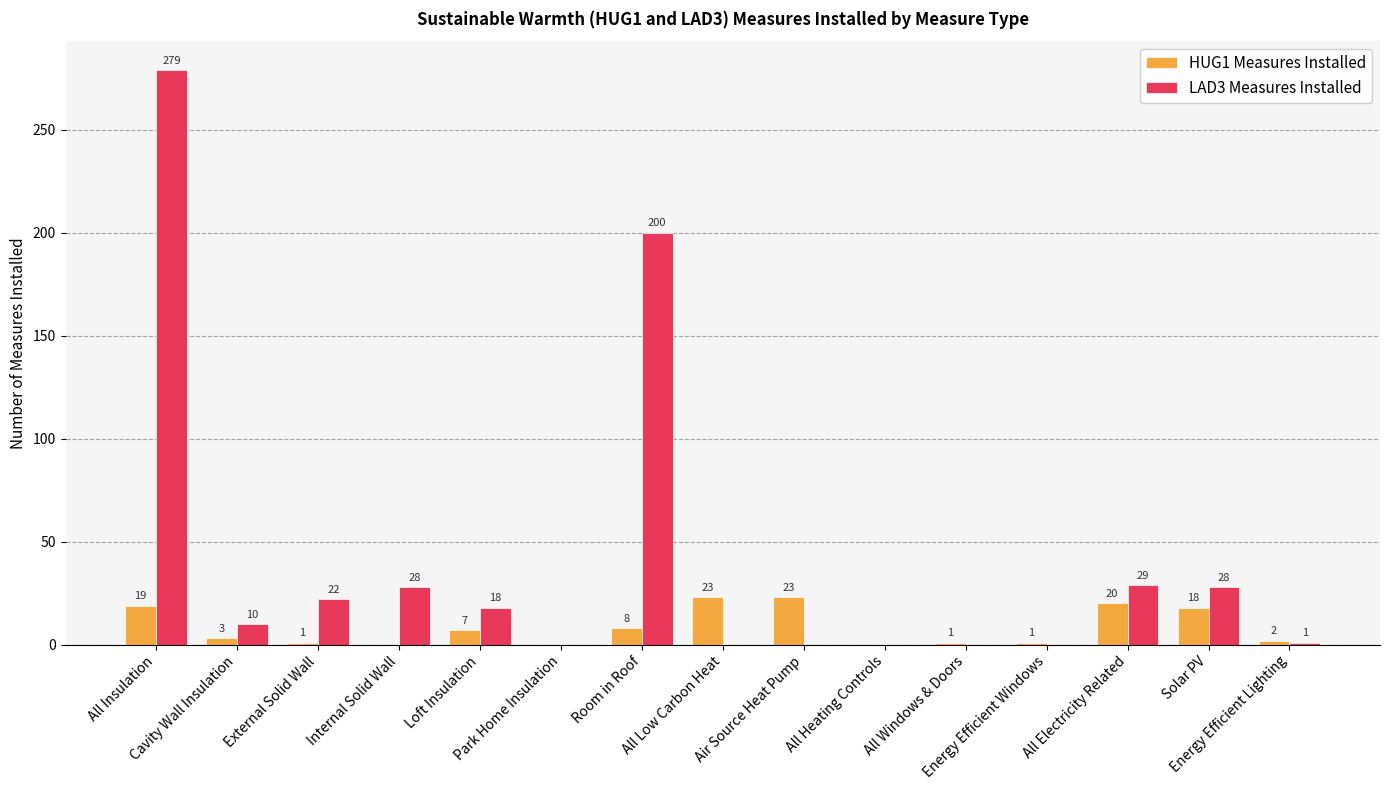

What is the greatest value displayed?

279